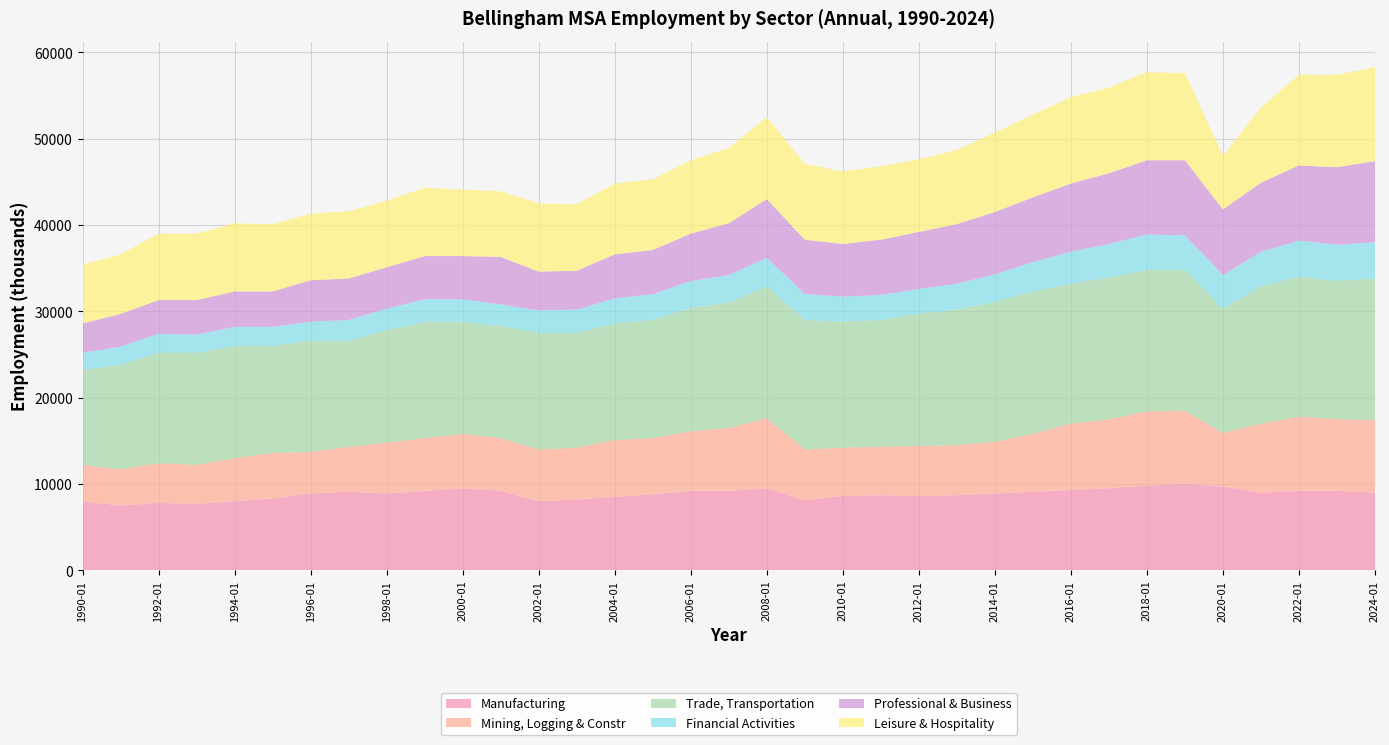

Reading left to right, transcribe all the data shown in this chart.

Manufacturing: 8000	7500	7800	7700	8000	8300	8900	9100	8900	9200	9500	9200	8000	8200	8500	8800	9200	9200	9500	8100	8600	8700	8600	8700	8900	9100	9300	9500	9800	10000	9700	9000	9200	9200	9000
Mining, Logging & Constr: 4200	4200	4600	4500	5000	5300	4800	5200	5900	6100	6300	6100	6000	6000	6600	6500	6900	7300	8100	5900	5600	5600	5800	5800	6000	6700	7700	8000	8600	8500	6200	8000	8600	8300	8400
Trade, Transportation: 11000	12100	12800	13000	13000	12400	12900	12300	13000	13500	13000	13000	13500	13300	13500	13700	14300	14500	15300	15000	14600	14700	15300	15700	16200	16500	16200	16400	16400	16300	14400	15900	16200	16000	16400
Financial Activities: 2000	2100	2200	2100	2200	2200	2200	2400	2500	2600	2600	2500	2600	2700	2900	3000	3100	3200	3300	3000	2900	2900	2900	3000	3200	3400	3700	3900	4100	4000	3900	4000	4200	4200	4200
Professional & Business: 3400	3800	3900	4000	4100	4100	4800	4800	4800	5000	5000	5500	4500	4500	5100	5100	5500	6000	6800	6300	6100	6400	6600	6900	7200	7500	7900	8200	8600	8700	7600	8000	8700	9000	9400
Leisure & Hospitality: 6800	6900	7700	7700	7900	7800	7700	7800	7700	7900	7700	7600	7900	7700	8200	8200	8500	8700	9500	8800	8400	8500	8400	8600	9200	9600	10000	9900	10200	10100	6200	8700	10500	10700	10900